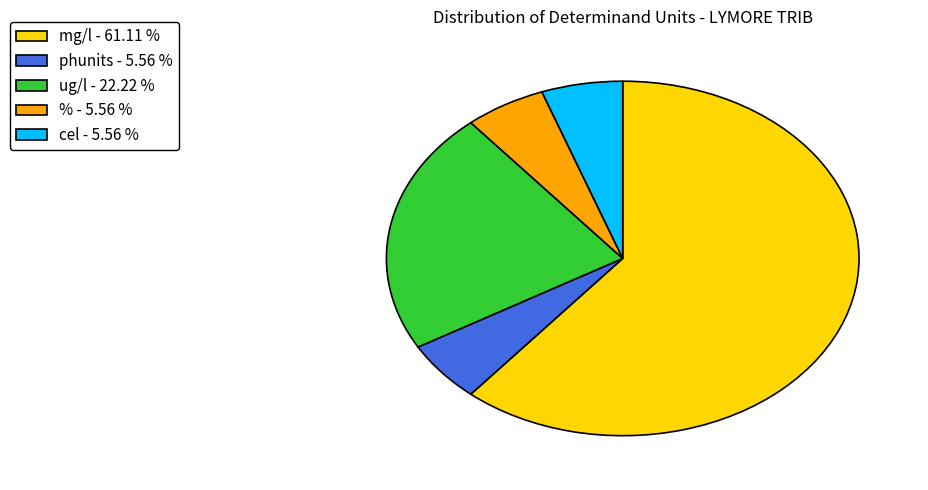

Which slice is the largest?

mg/l - 61.11 %